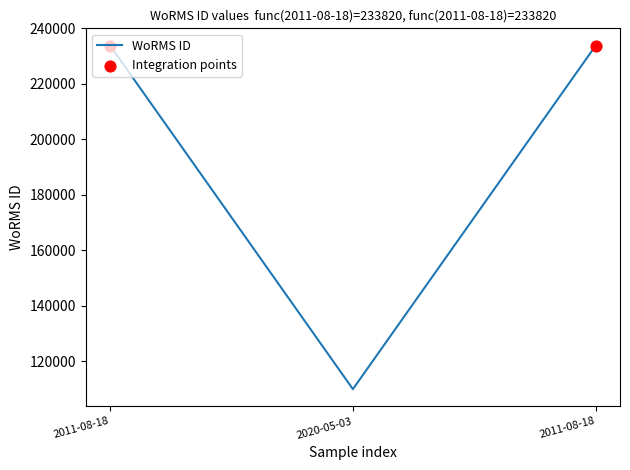

What is the change in value from 2011-08-18 to 2020-05-03?

-123895